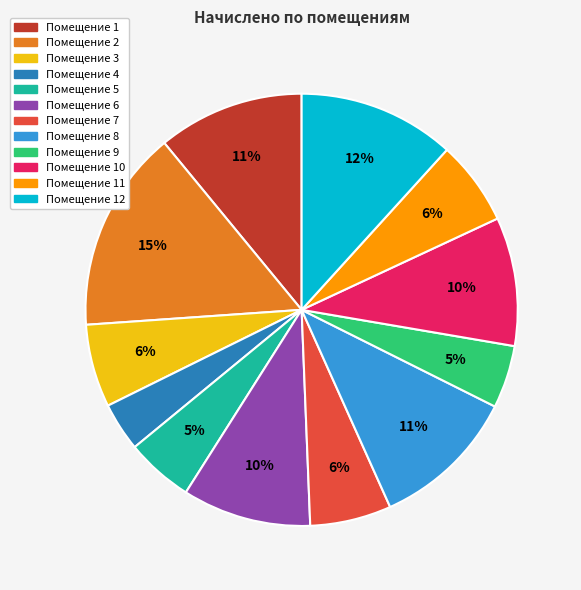

To the nearest percent, what is the average slice percentage?

8%